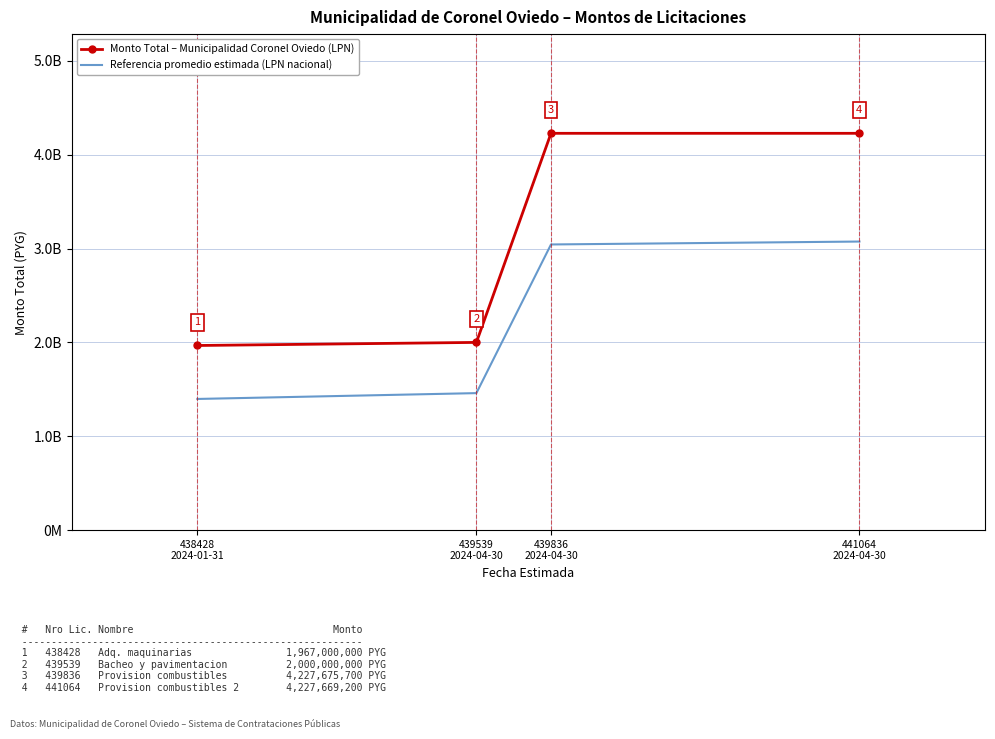

What is the spread (max minus min) of values at 438428
2024-01-31?

569486198.8